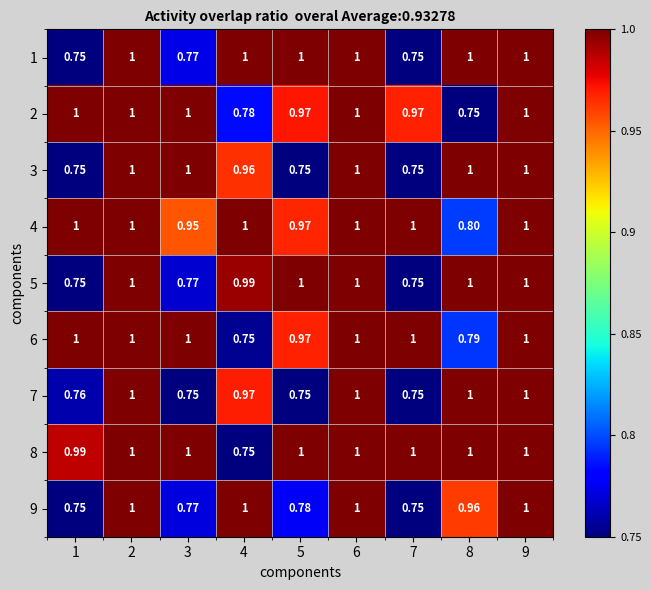

Which series has the largest total across all categories?

8